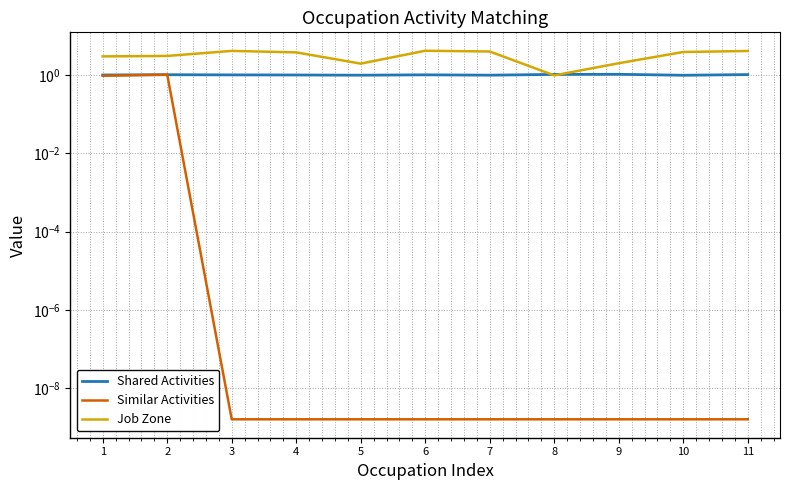

True or false: Job Zone has a value of 3.0 at 1.

True